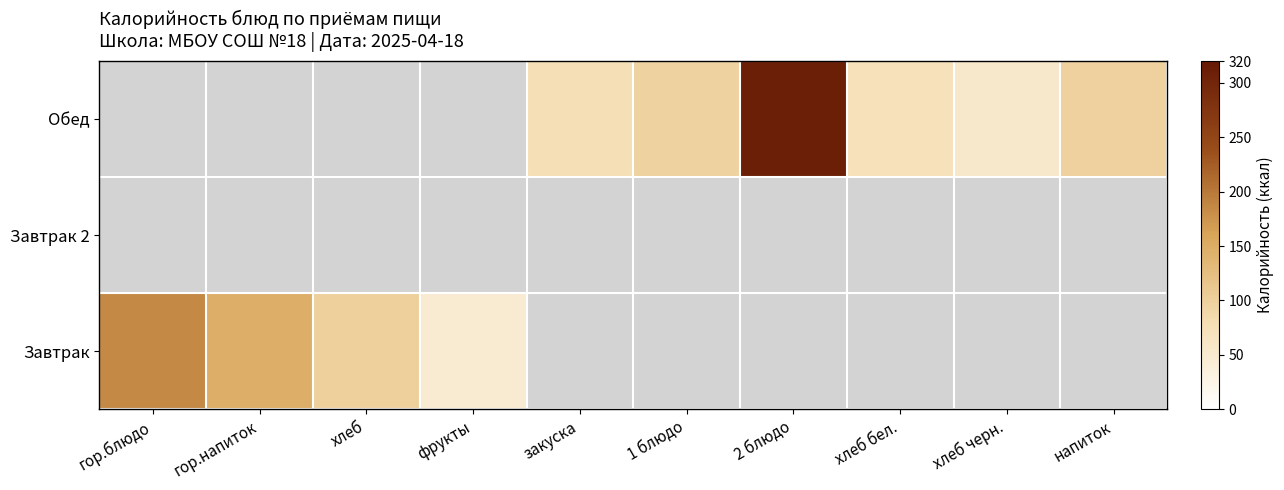

What is the total value across all series at напиток?

98.0